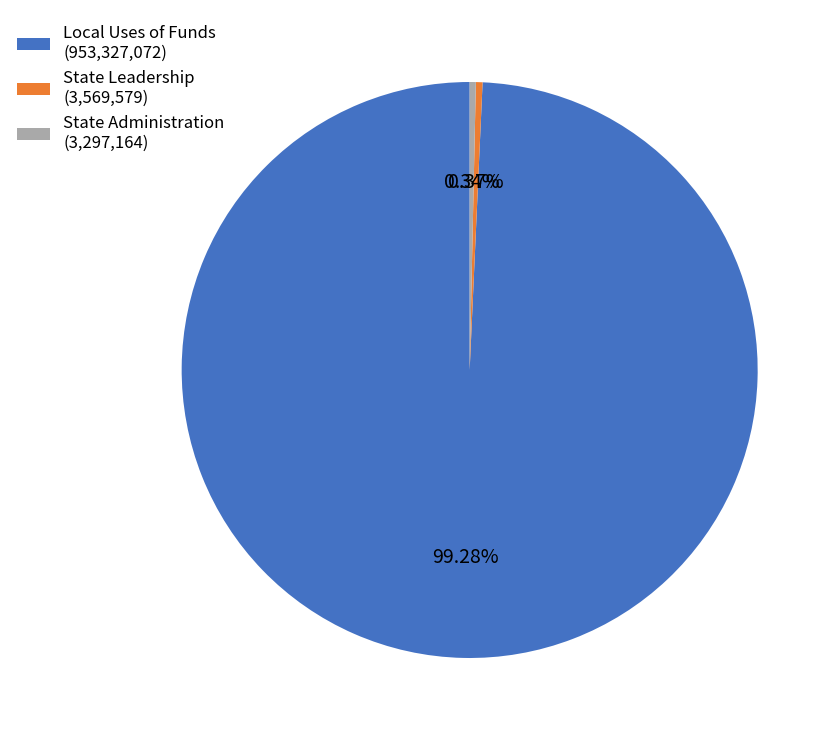

Combined, do Local Uses of Funds (953,327,072) and State Leadership (3,569,579) account for over 50%?

Yes